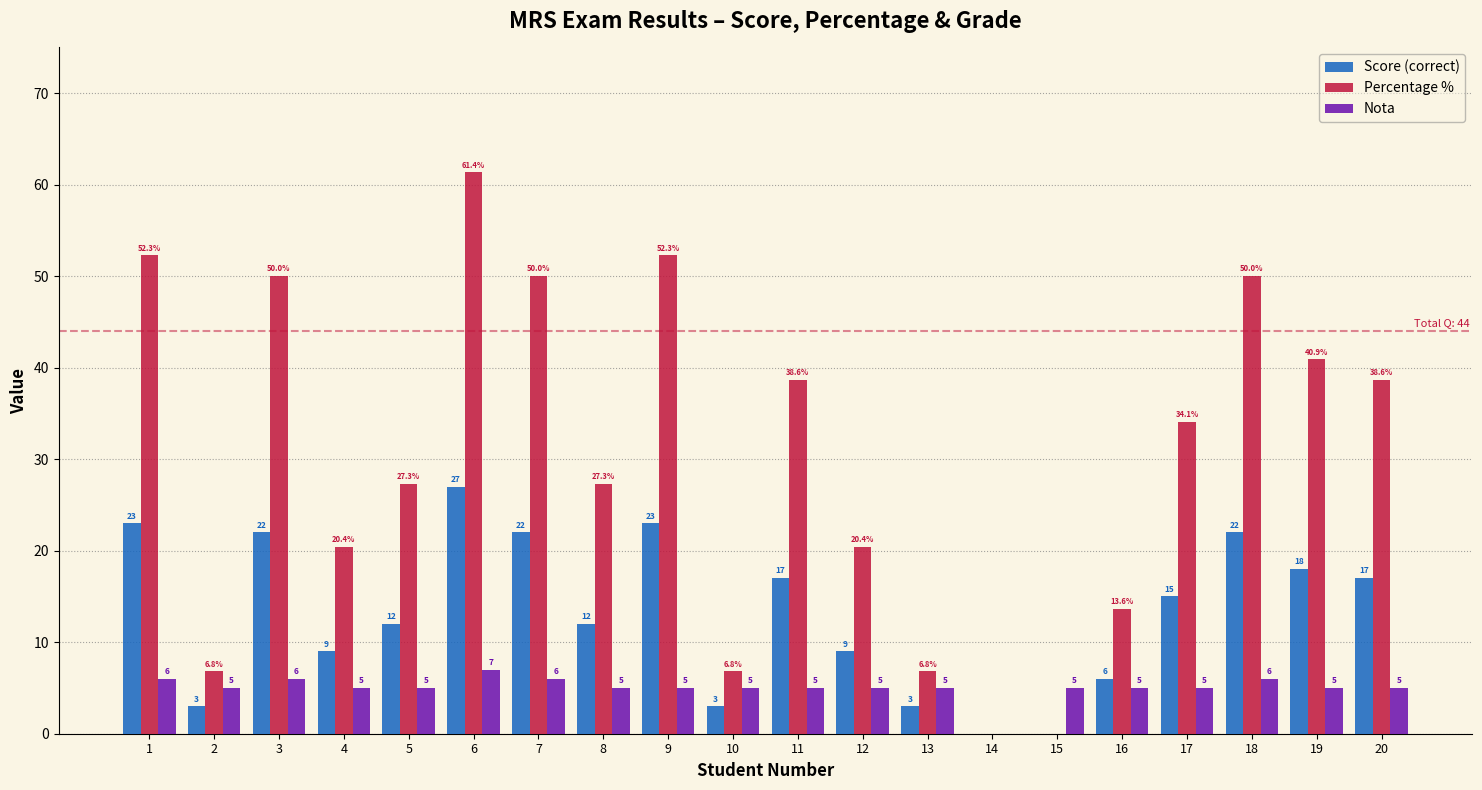

What is the sum of all Score (correct) values?

263.0